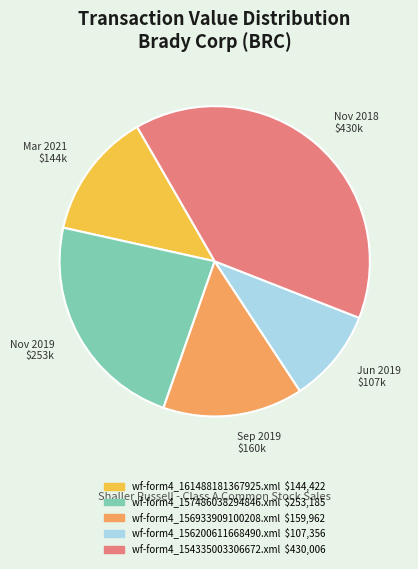

Rank the categories by value from lowest to highest.

Jun 2019 $107k, Mar 2021 $144k, Sep 2019 $160k, Nov 2019 $253k, Nov 2018 $430k